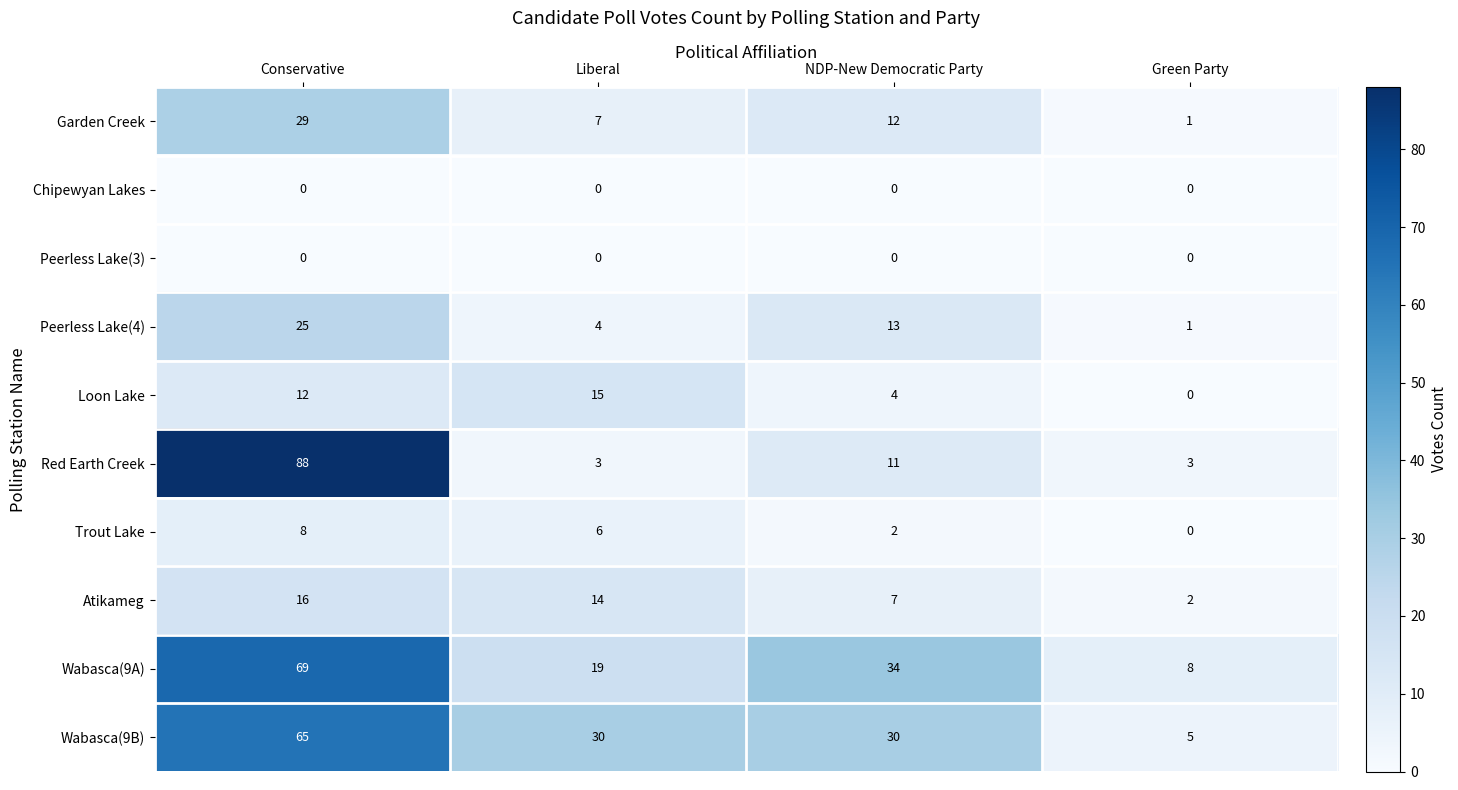

What is the average value of the Garden Creek series?

12